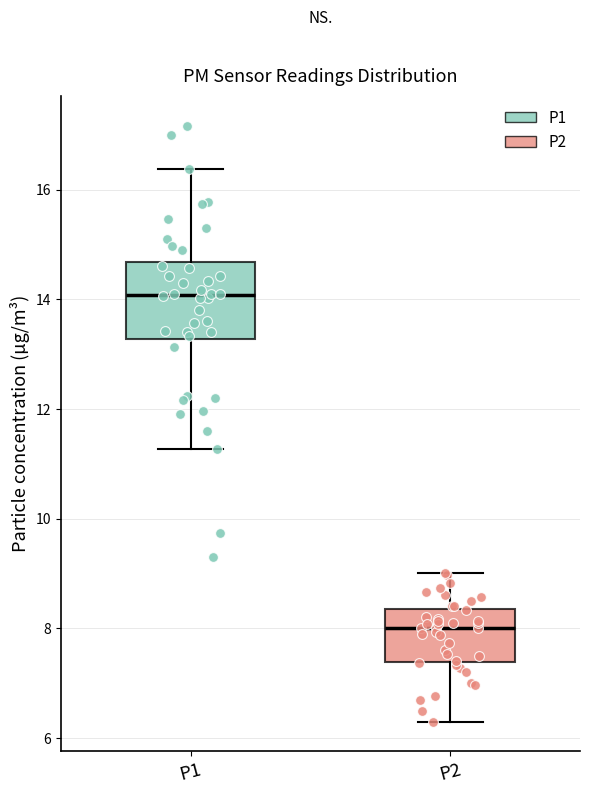

Where does the lower whisker of the box for P2 end on the y-axis? The values are not printed on the chart, so give them approximately, as read against the axis.

6.4